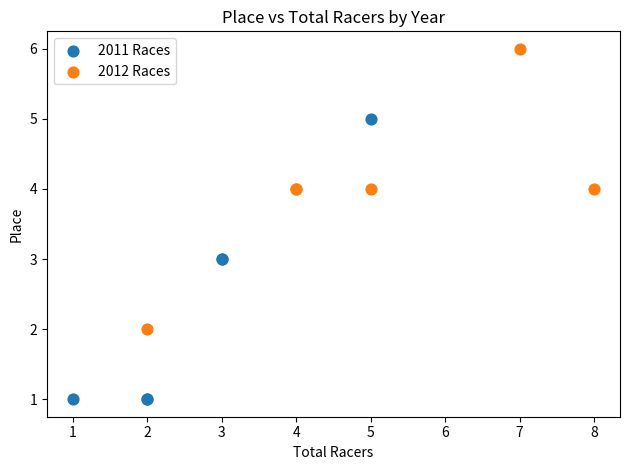

Which series contains the highest Y value?

2012 Races